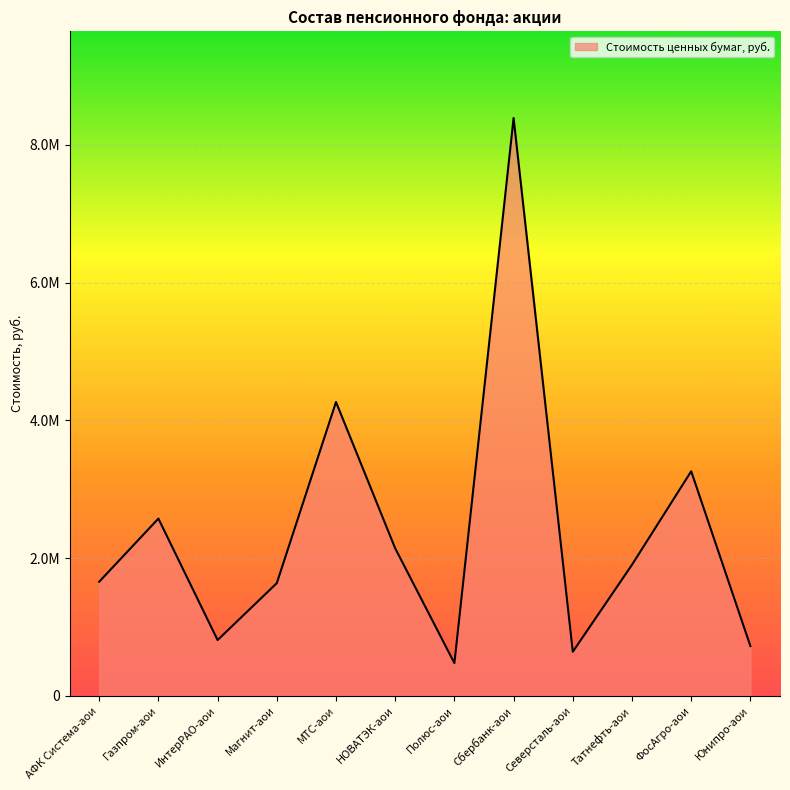

Which label corresponds to the largest value in the chart?

Сбербанк-аои